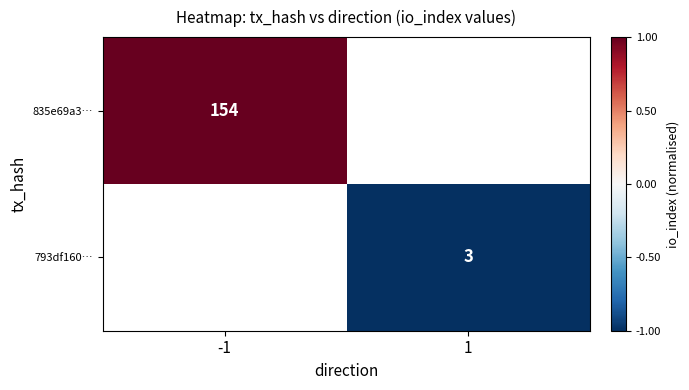

The value of 793df160… at 1 is 1. True or false?

False